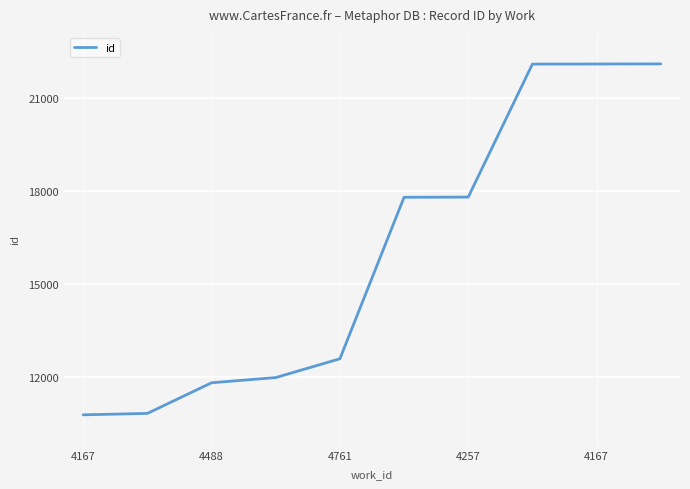

What is the maximum value shown in the chart?

22110